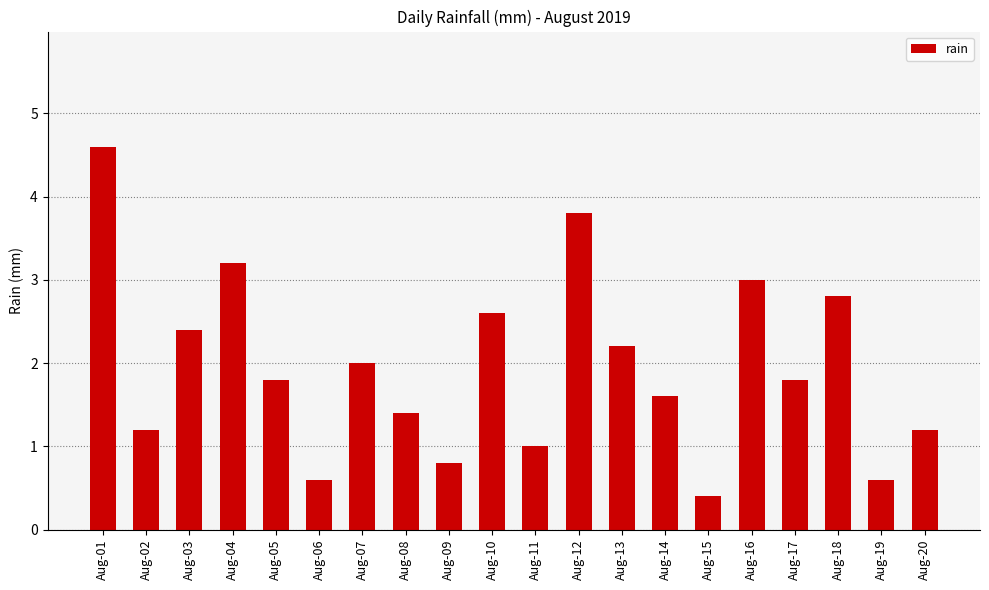

Reading left to right, list all the values displayed in this chart.

4.6	1.2	2.4	3.2	1.8	0.6	2.0	1.4	0.8	2.6	1.0	3.8	2.2	1.6	0.4	3.0	1.8	2.8	0.6	1.2